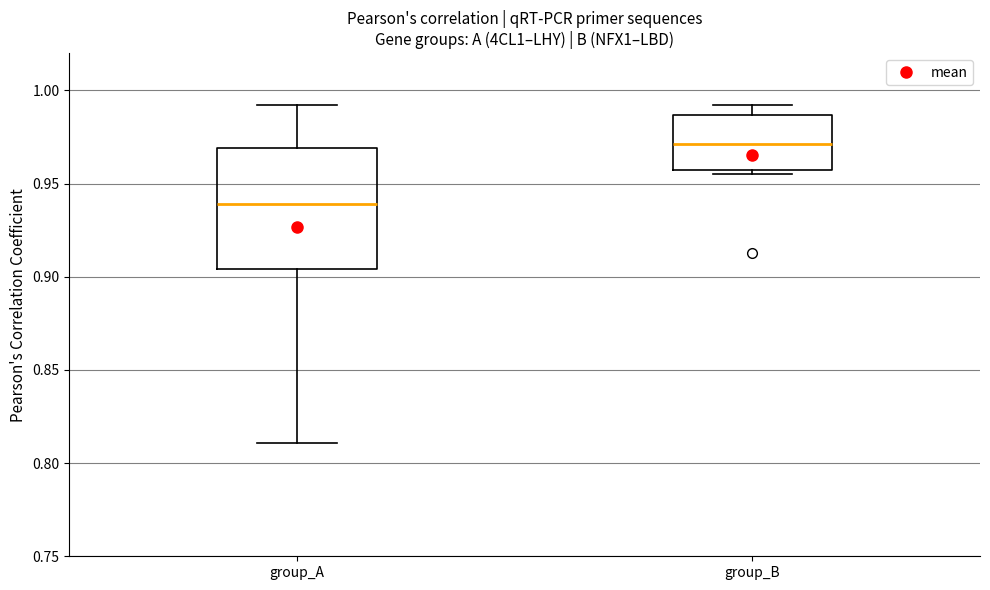

Which box's median line is the lowest?

group_A